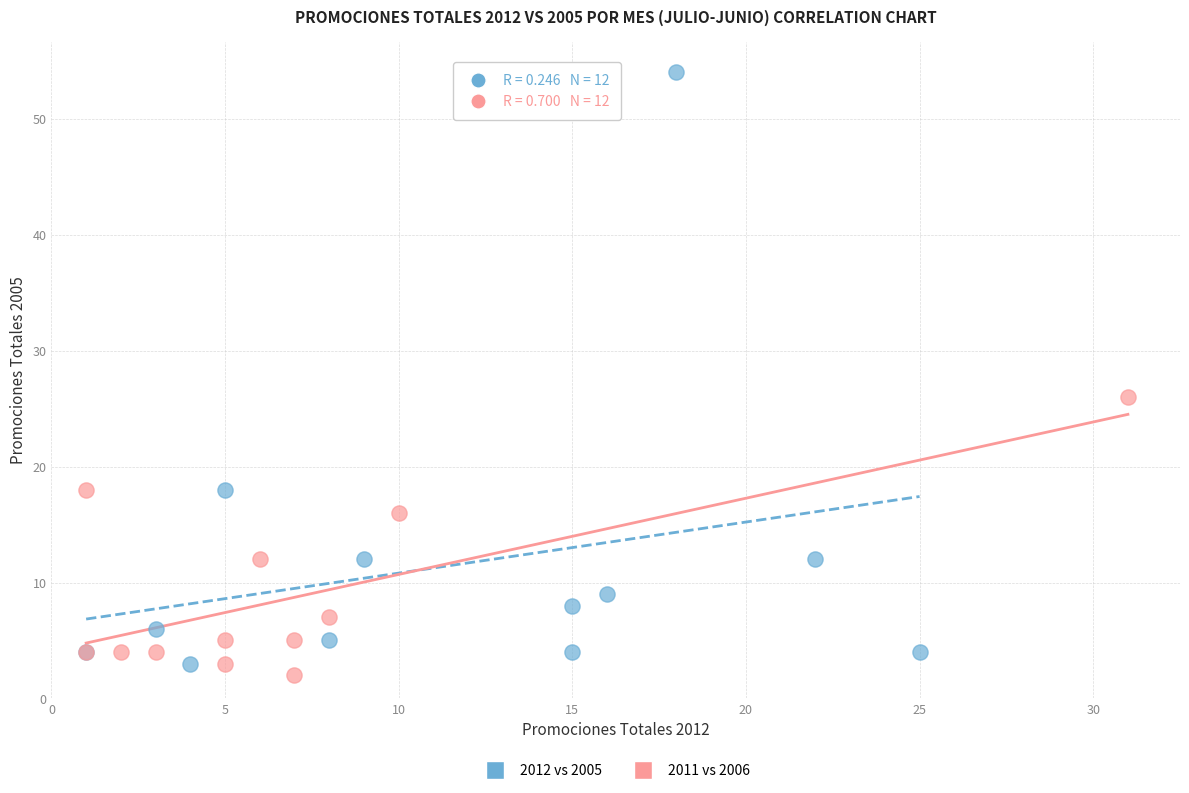

Which series has the largest Y range (max minus min)?

2012 vs 2005